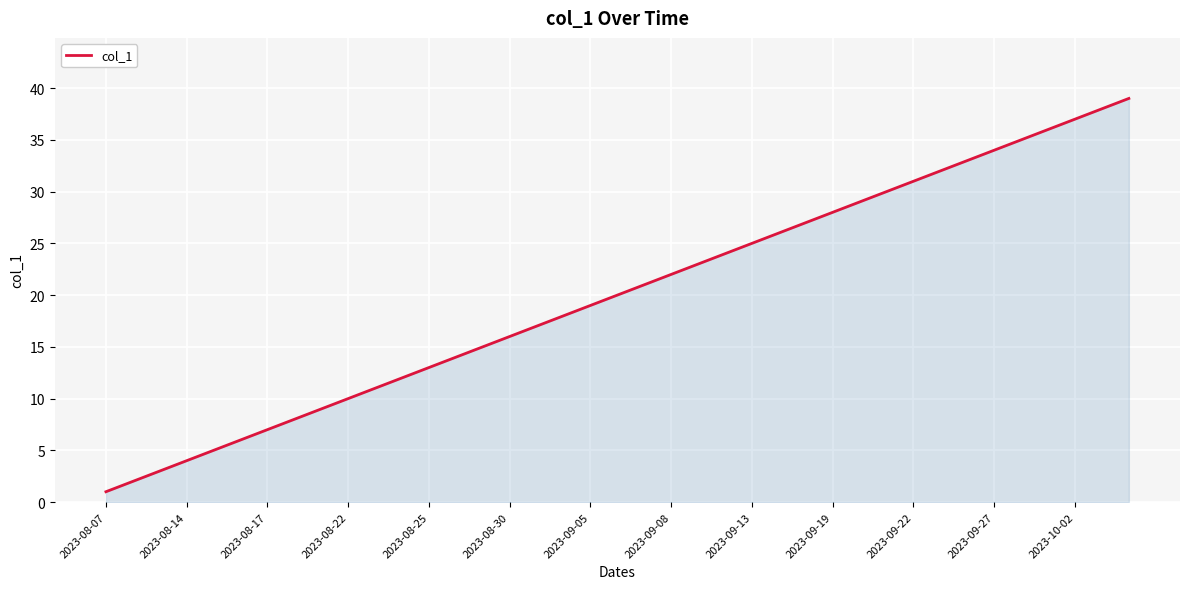

What is the maximum value shown in the chart?

39